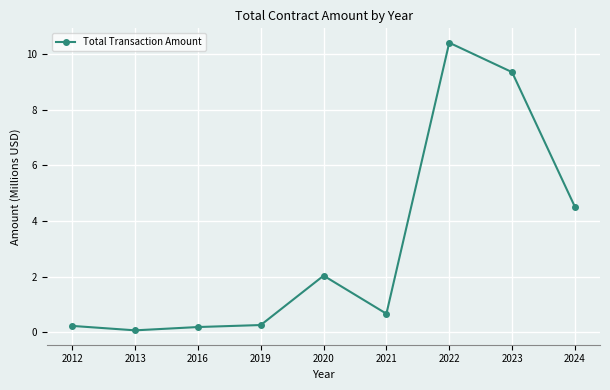

Is this an area chart (filled region under the line)?

No